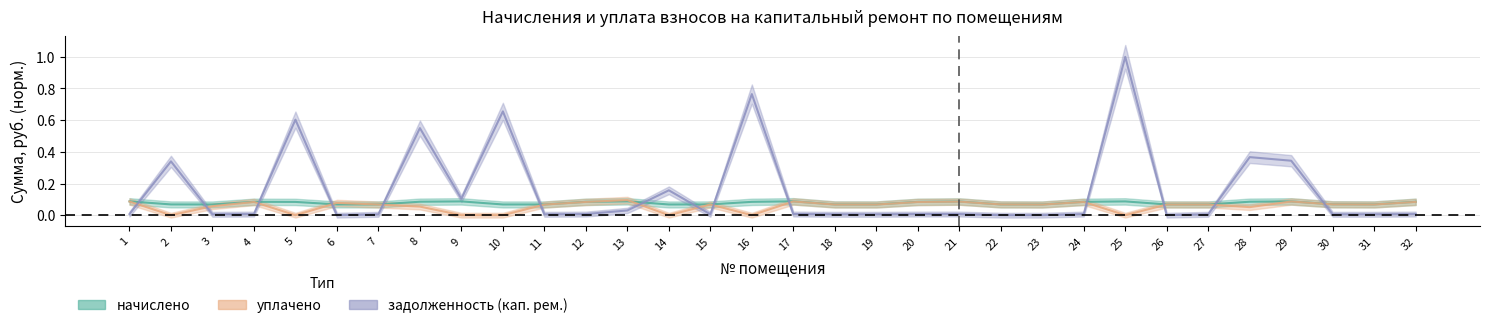

After their last crossing, which series has the higher values: начислено or уплачено?

начислено